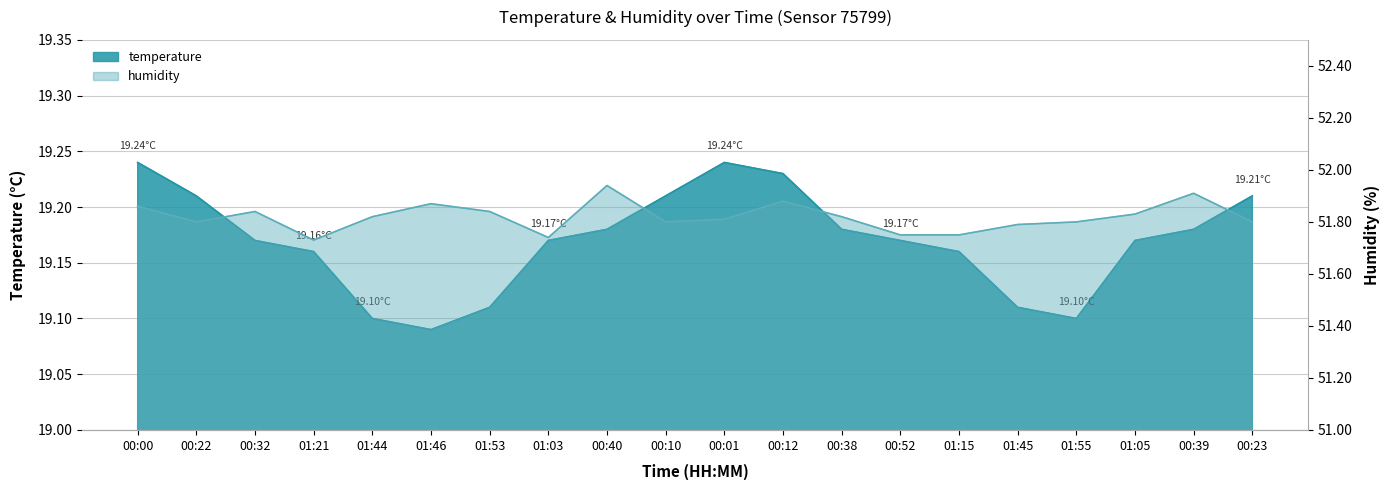

At how many categories does at least one series exceed 30?

20